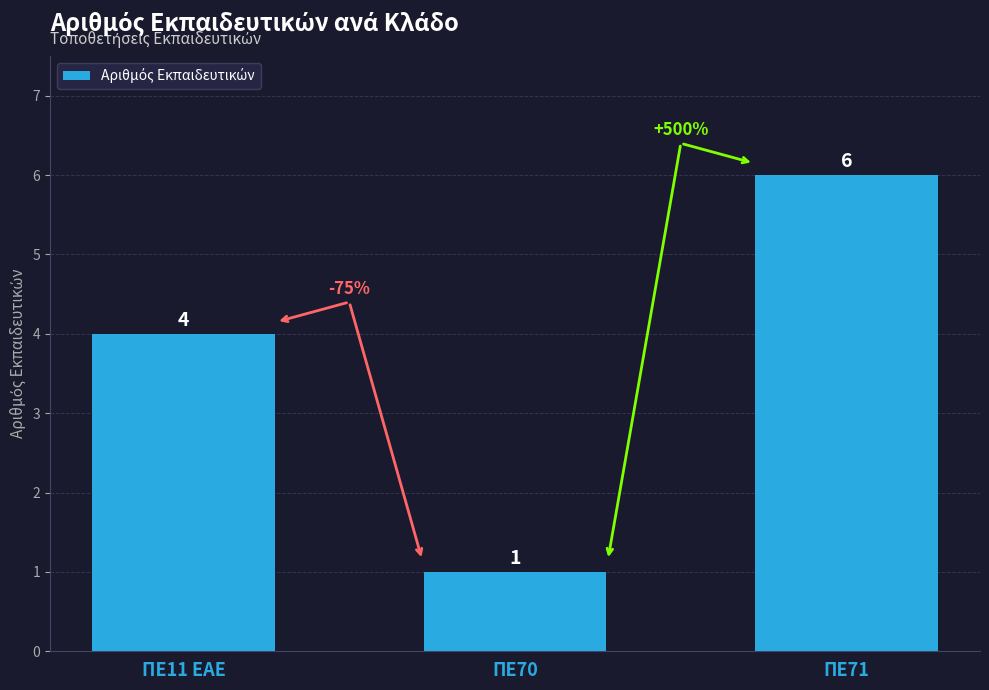

Is it true that the value at ΠΕ70 is 1?

True